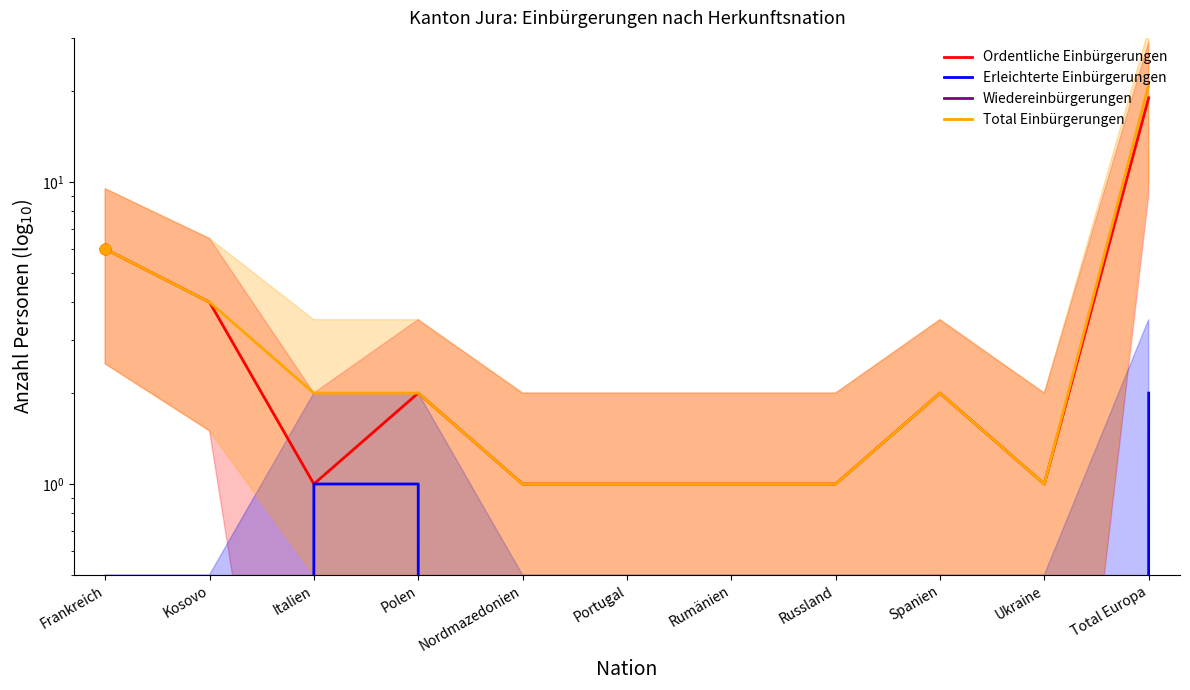

Which series has the largest total across all categories?

Total Einbürgerungen